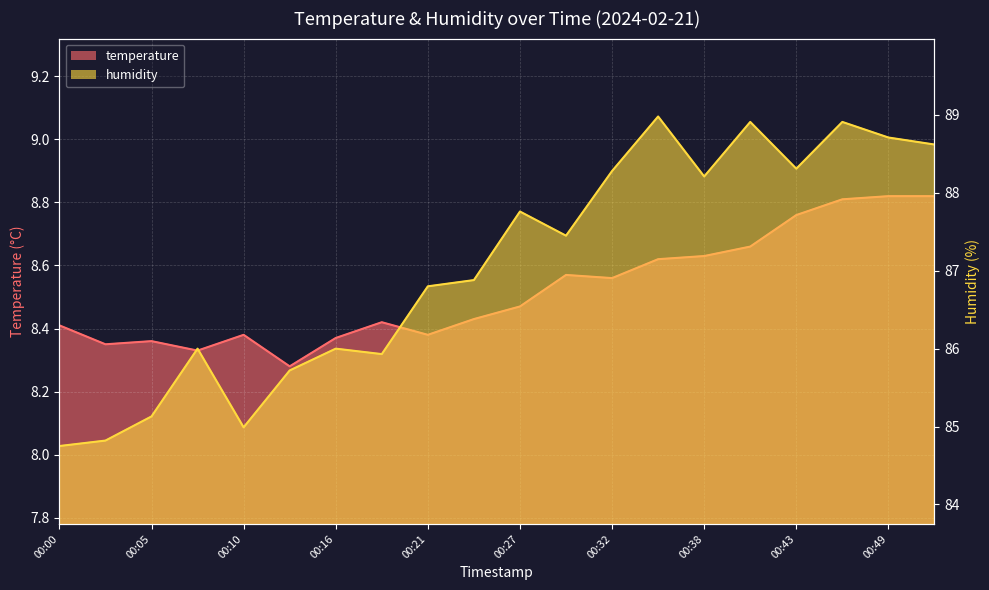

List the labels in order of temperature value, smallest first.

00:13, 00:08, 00:02, 00:05, 00:16, 00:10, 00:21, 00:00, 00:19, 00:24, 00:27, 00:32, 00:30, 00:35, 00:38, 00:41, 00:43, 00:46, 00:49, 00:51